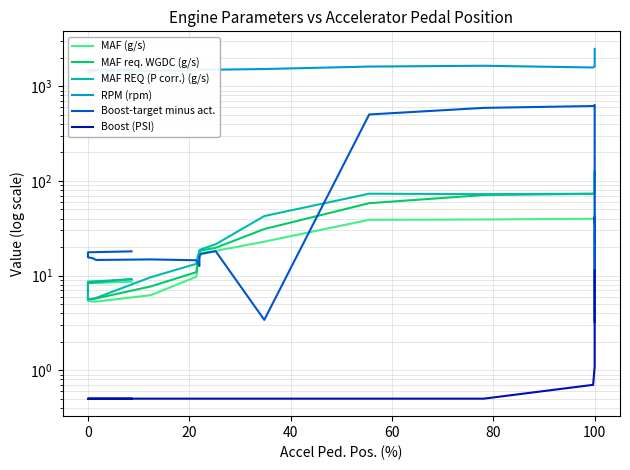

What is the difference between the maximum and minimum values in the RPM (rpm) series?

1071.0